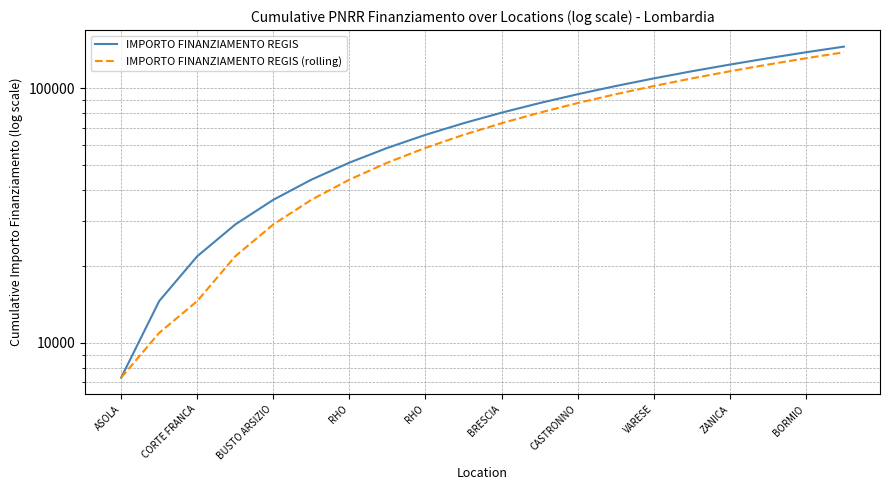

Is it true that IMPORTO FINANZIAMENTO REGIS equals 74804.1 at BRESCIA?

False